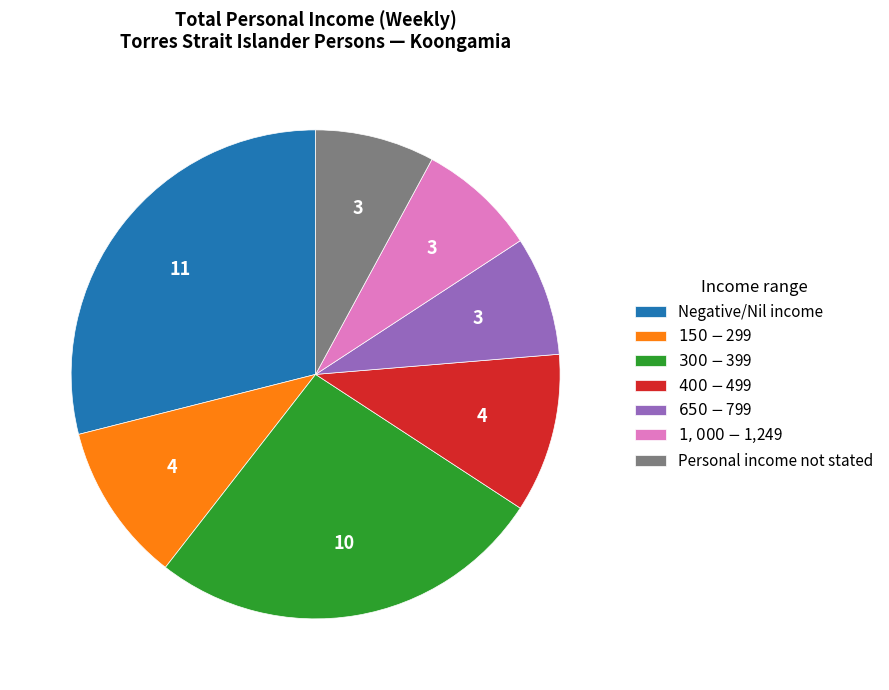

How many slices are in this pie chart?

7